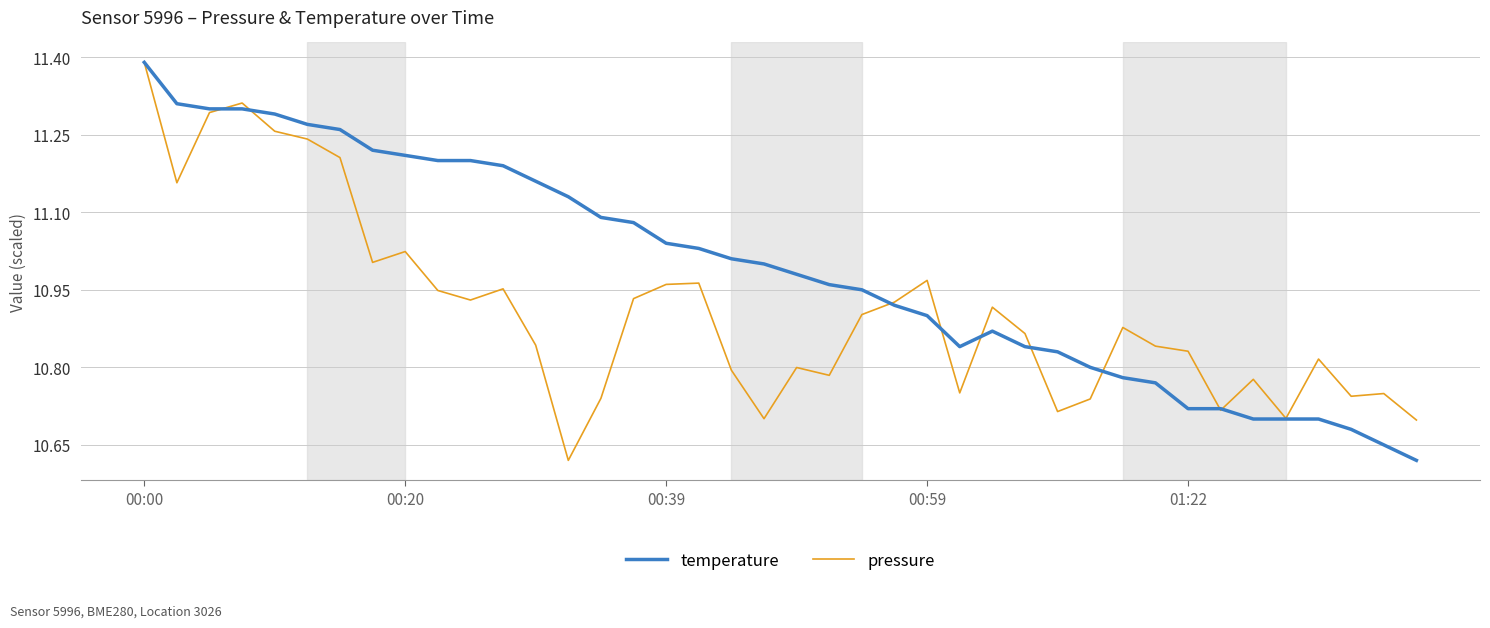

Which series has the largest total across all categories?

temperature